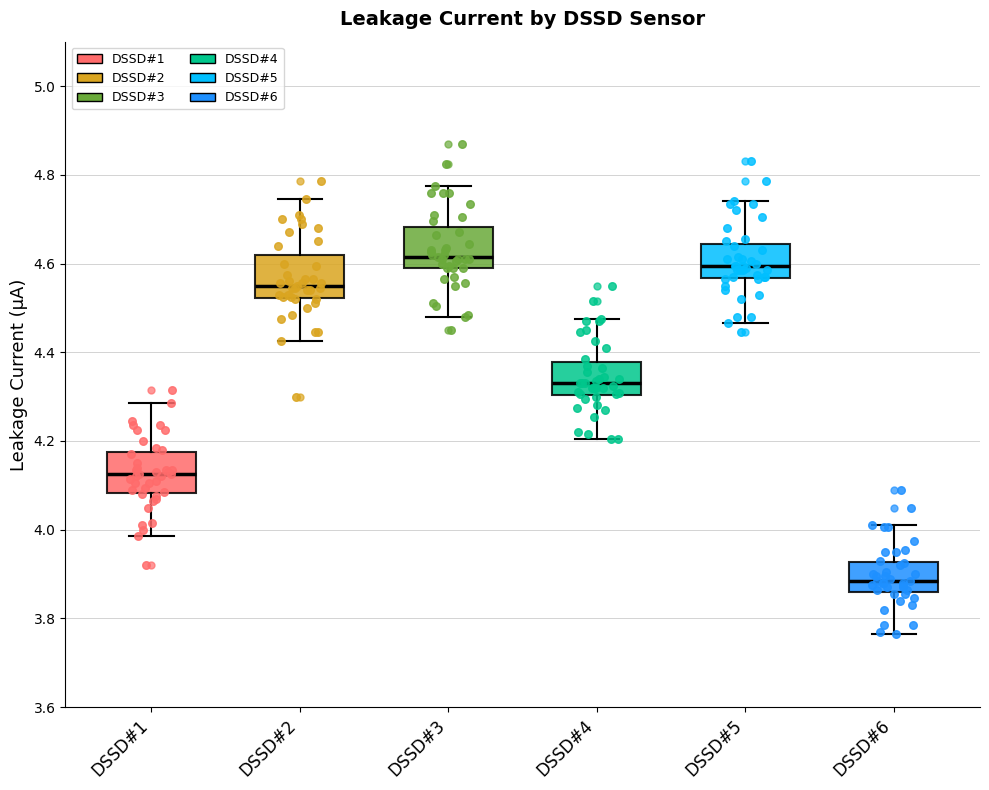

Where does the median line of the box for DSSD#4 sit on the y-axis? The values are not printed on the chart, so give them approximately, as read against the axis.

4.34